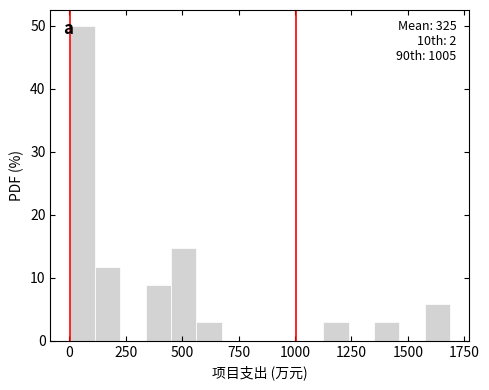

Read against the x-axis, roughly where is the centre of the tallest bar?

50